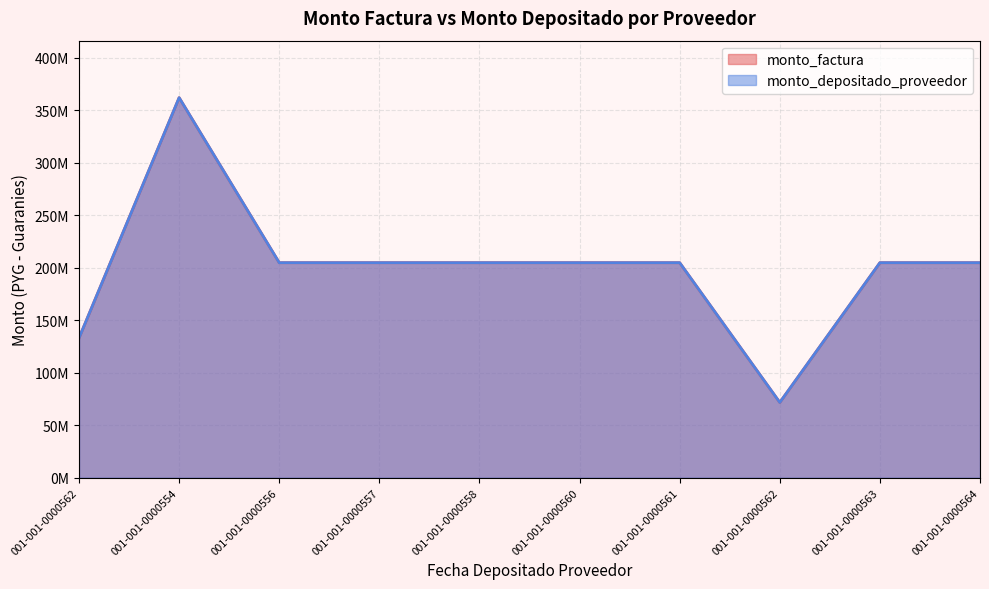

What is the maximum value for monto_factura?

361950000